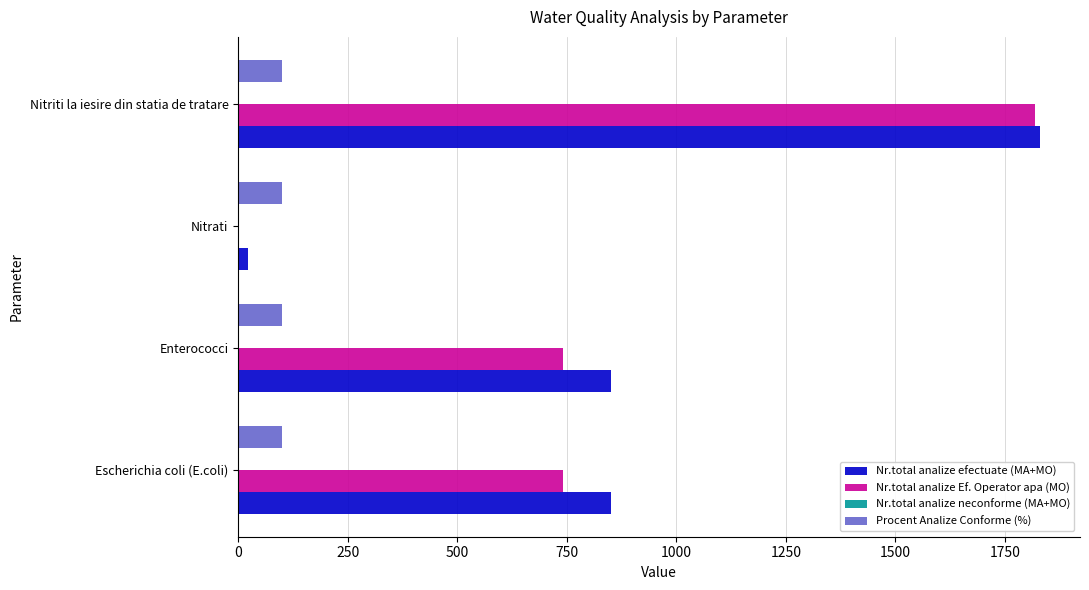

Is the value of Nr.total analize efectuate (MA+MO) at Nitriti la iesire din statia de tratare greater than the value of Procent Analize Conforme (%) at Nitriti la iesire din statia de tratare?

Yes